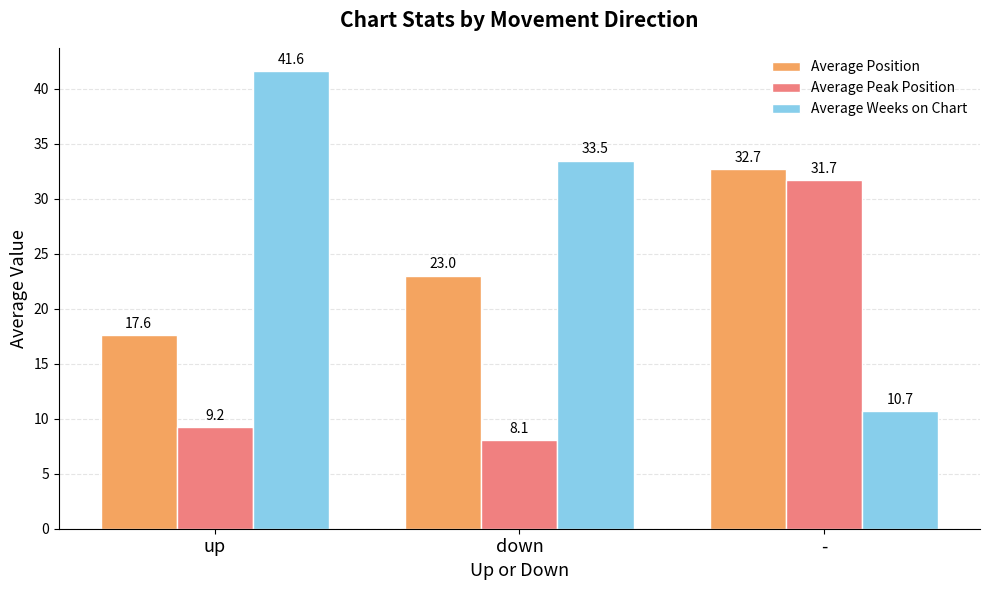

The Average Peak Position series shows 8.1 at down. True or false?

True